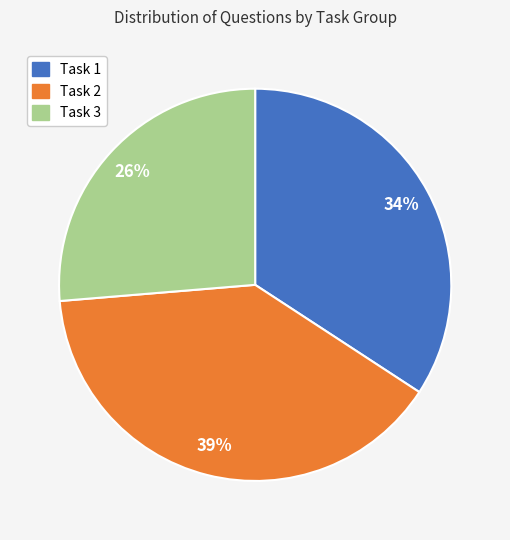

To the nearest percent, what is the average slice percentage?

33%